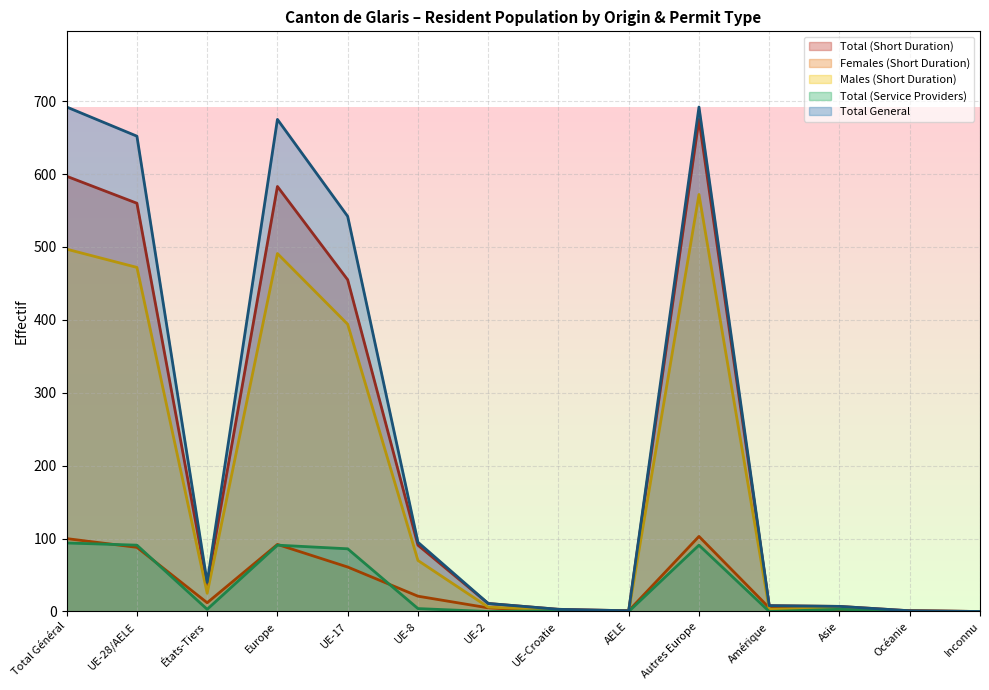

Rank the series at Asie from highest to lowest value.

Total (Short Duration), Total General, Males (Short Duration), Total (Service Providers), Females (Short Duration)